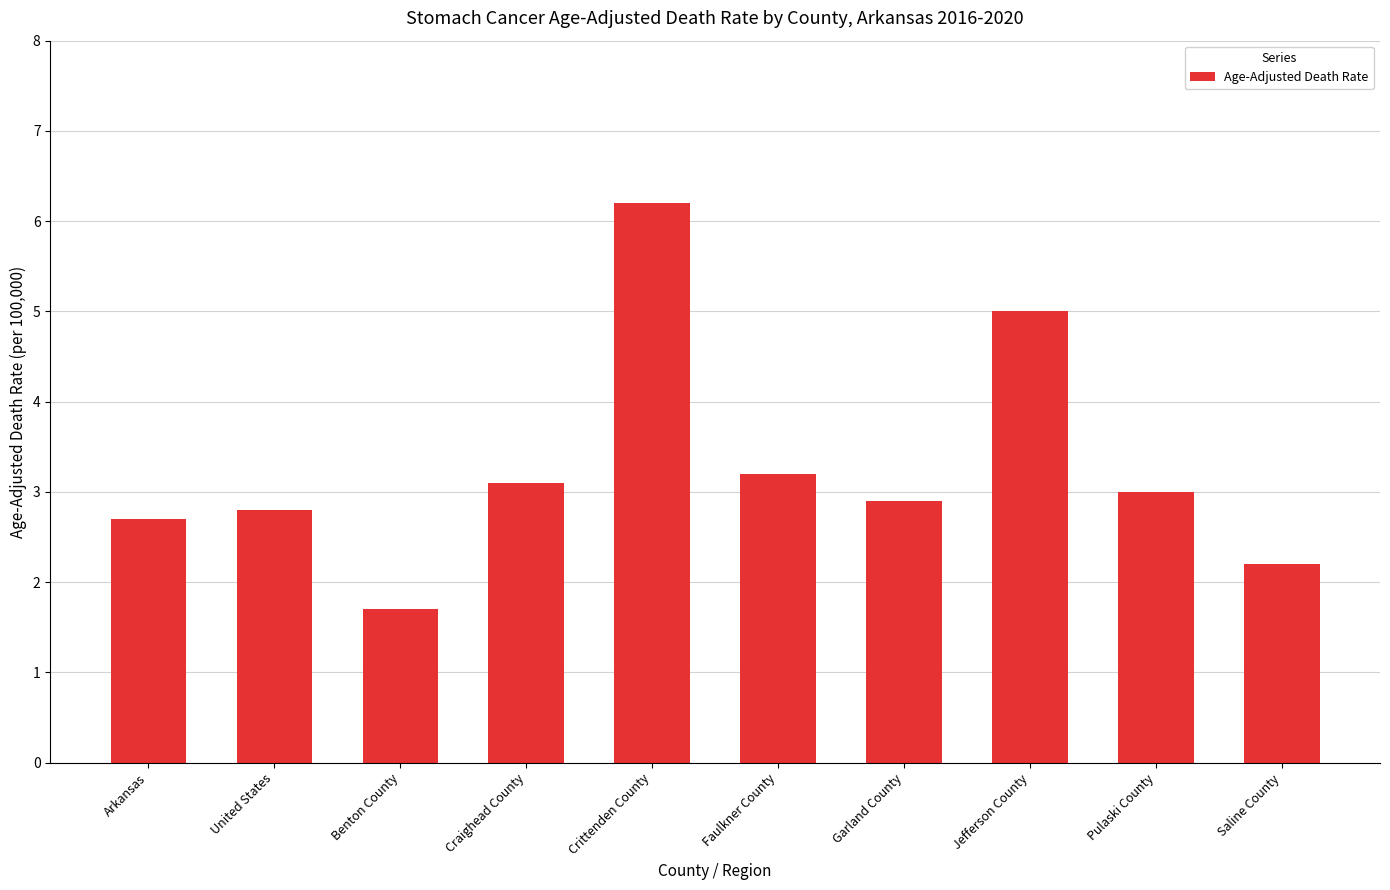

How many data points are less than 3?

5